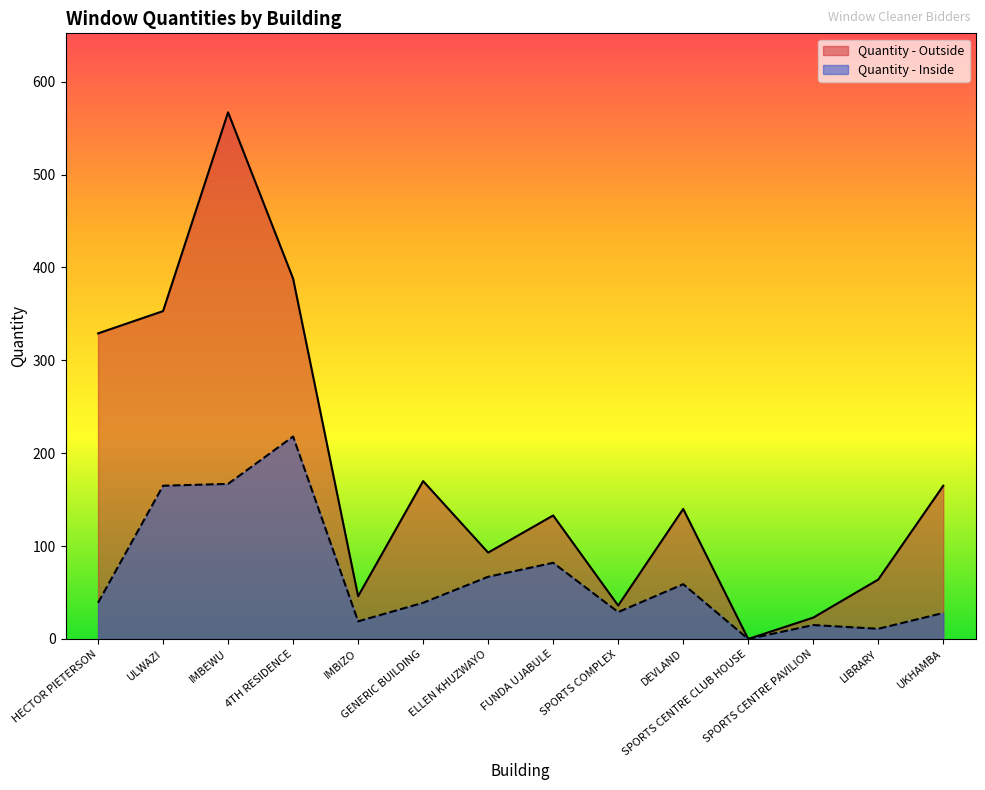

Rank the series by their maximum value, from lowest to highest.

Quantity - Inside, Quantity - Outside